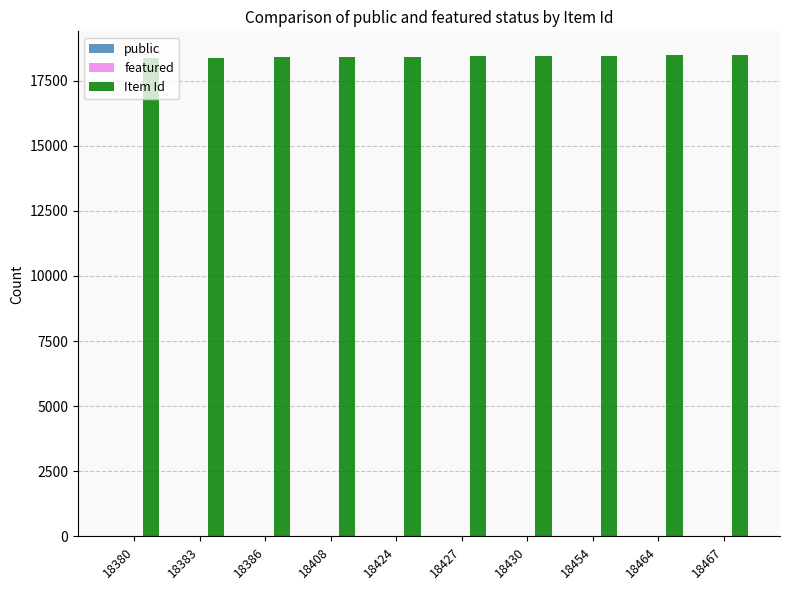

Which series has the largest total across all categories?

Item Id